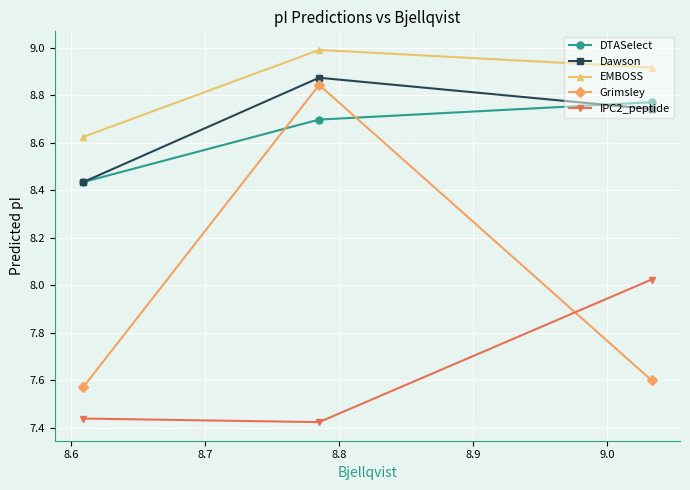

Which series has the widest spread of values?

Grimsley